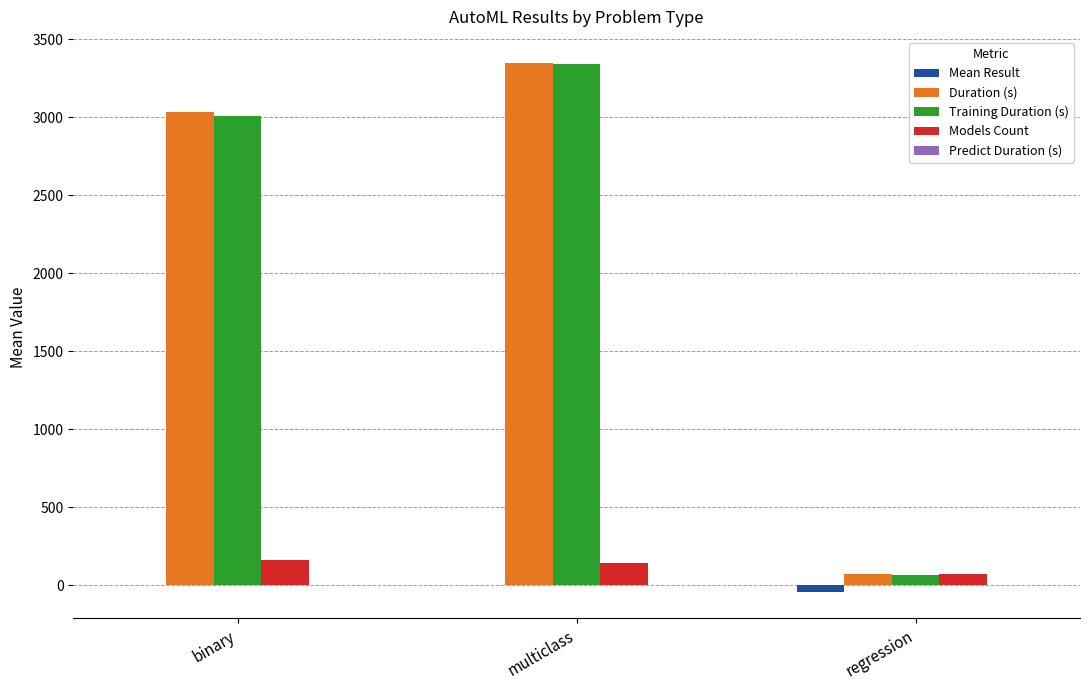

What is the sum of all Duration (s) values?

6442.6